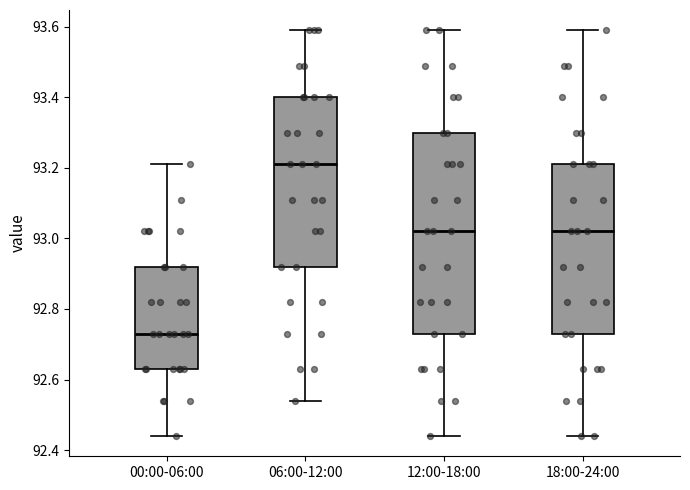

Reading left to right, read every box against the y-axis: the position of its median line, the range the box covers, and the ends of its whiskers. The values are not printed on the chart, so give them approximately, as read against the axis.

00:00-06:00: median 92.74, box 92.64 to 92.92, whiskers 92.44 to 93.22
06:00-12:00: median 93.22, box 92.92 to 93.40, whiskers 92.54 to 93.60
12:00-18:00: median 93.02, box 92.74 to 93.30, whiskers 92.44 to 93.60
18:00-24:00: median 93.02, box 92.74 to 93.22, whiskers 92.44 to 93.60